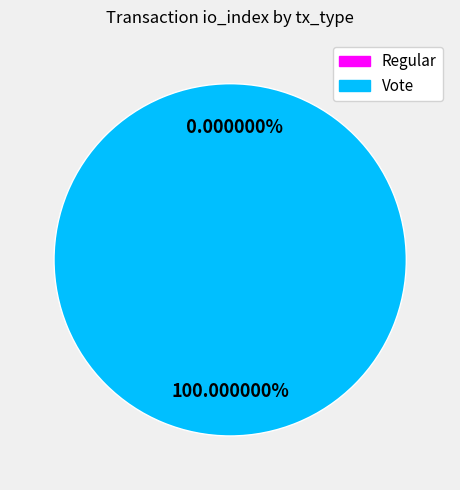

Combined, do Regular and Vote account for over 50%?

Yes